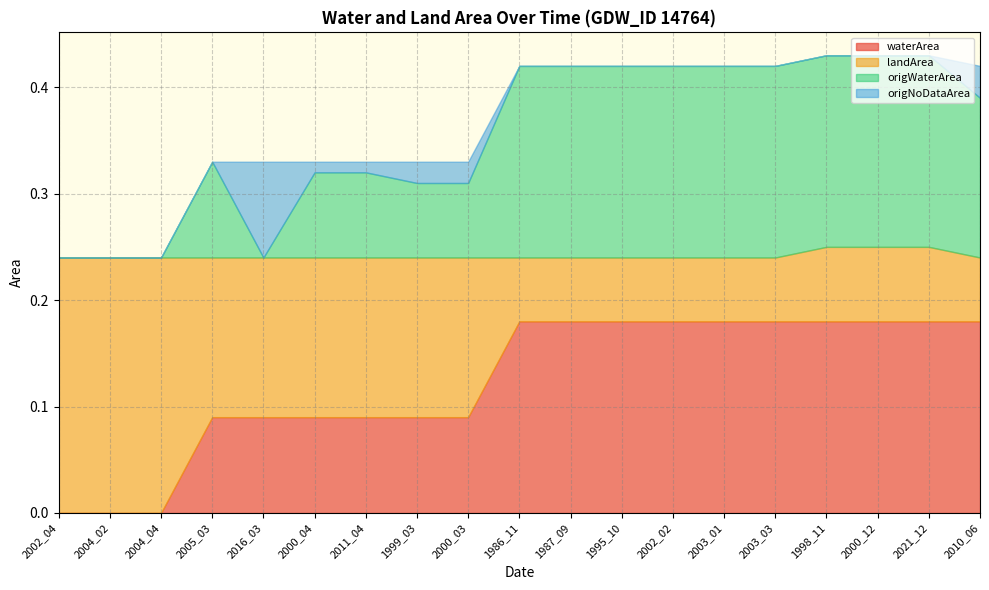

Count the origNoDataArea values in the range 0 to 1.

19